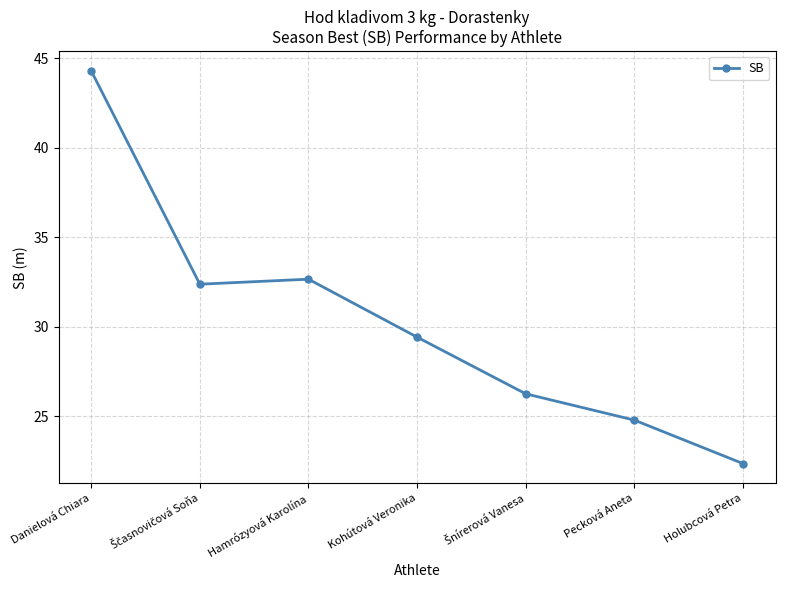

What value does the data have at Pecková Aneta?

24.8